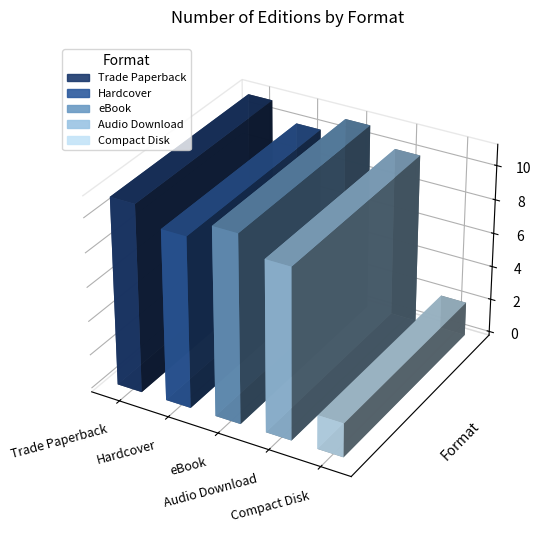

Rank the categories by value from highest to lowest.

Trade Paperback, eBook, Hardcover, Audio Download, Compact Disk